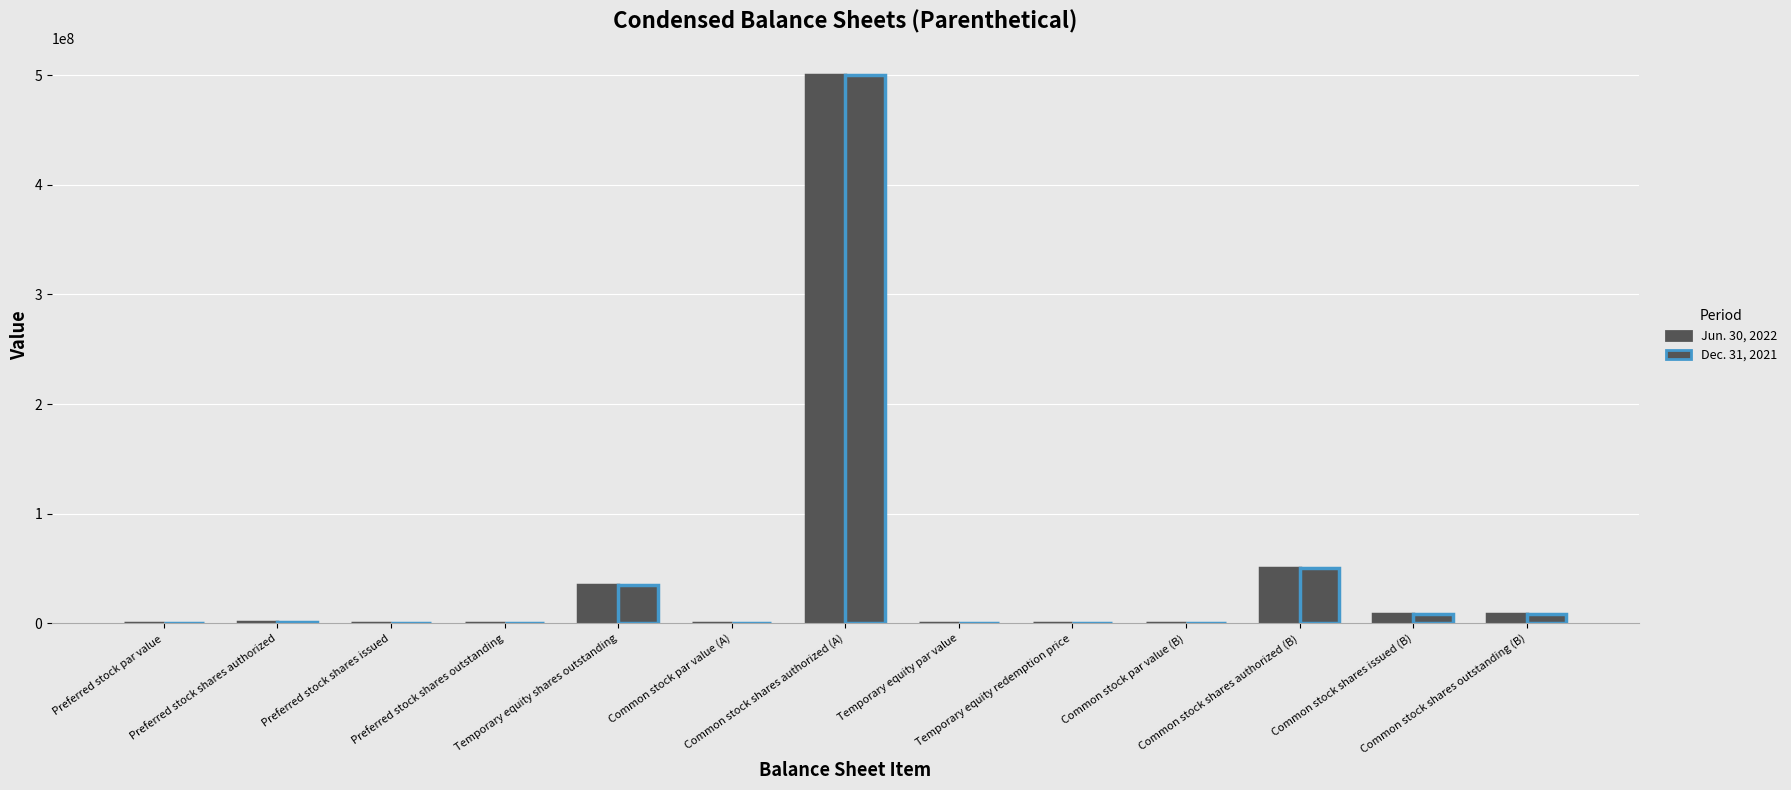

How many categories are shown in the chart?

13